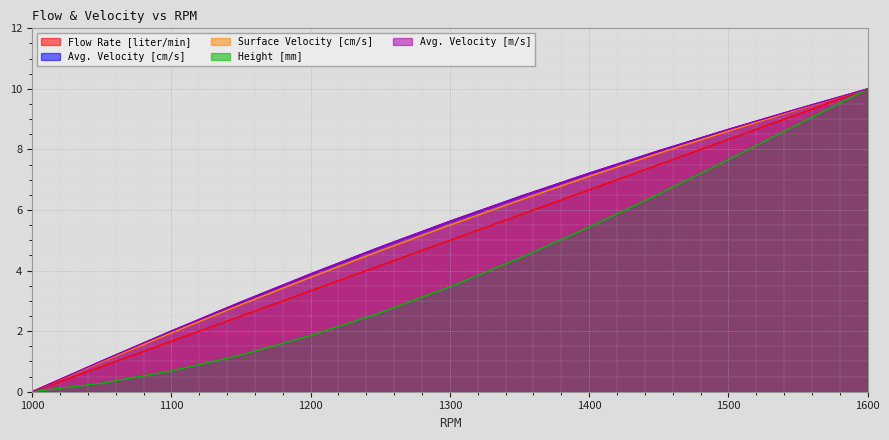

True or false: Avg. Velocity [cm/s] has a value of 10.3 at 1350.

False